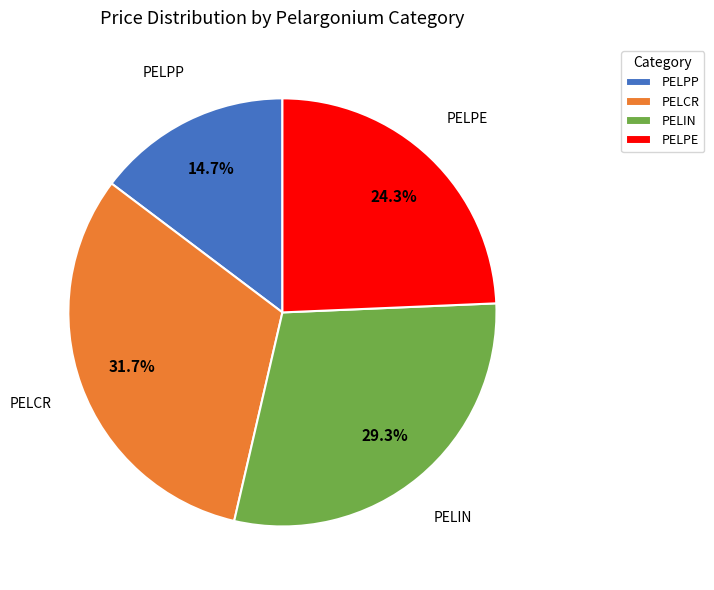

To the nearest percent, what is the difference between the PELPE and PELPP slice percentages?

10%